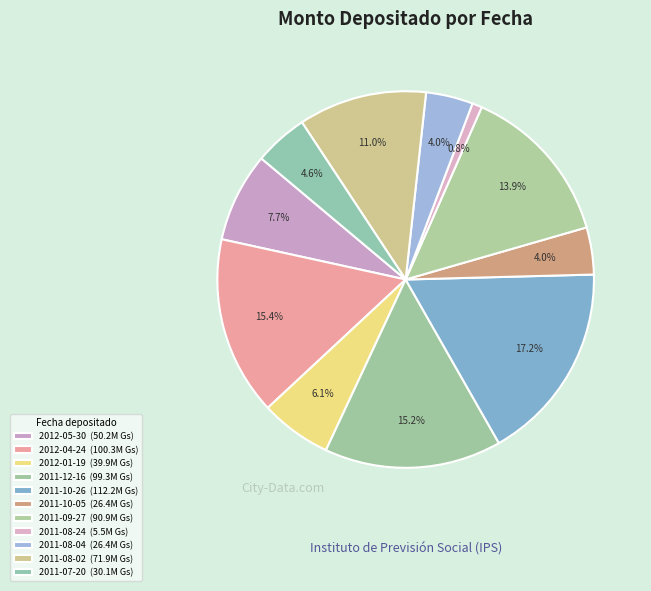

What is the largest slice in the pie chart?

2011-10-26